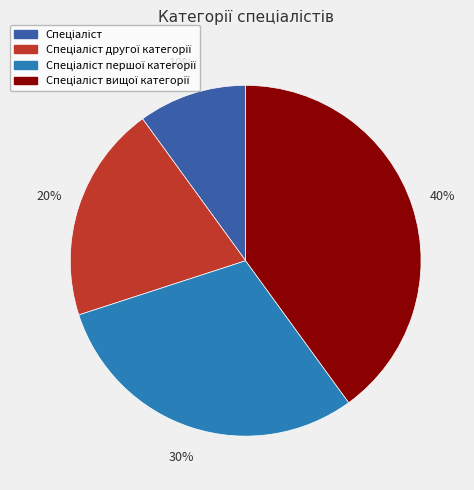

To the nearest percent, what is the average slice percentage?

25%